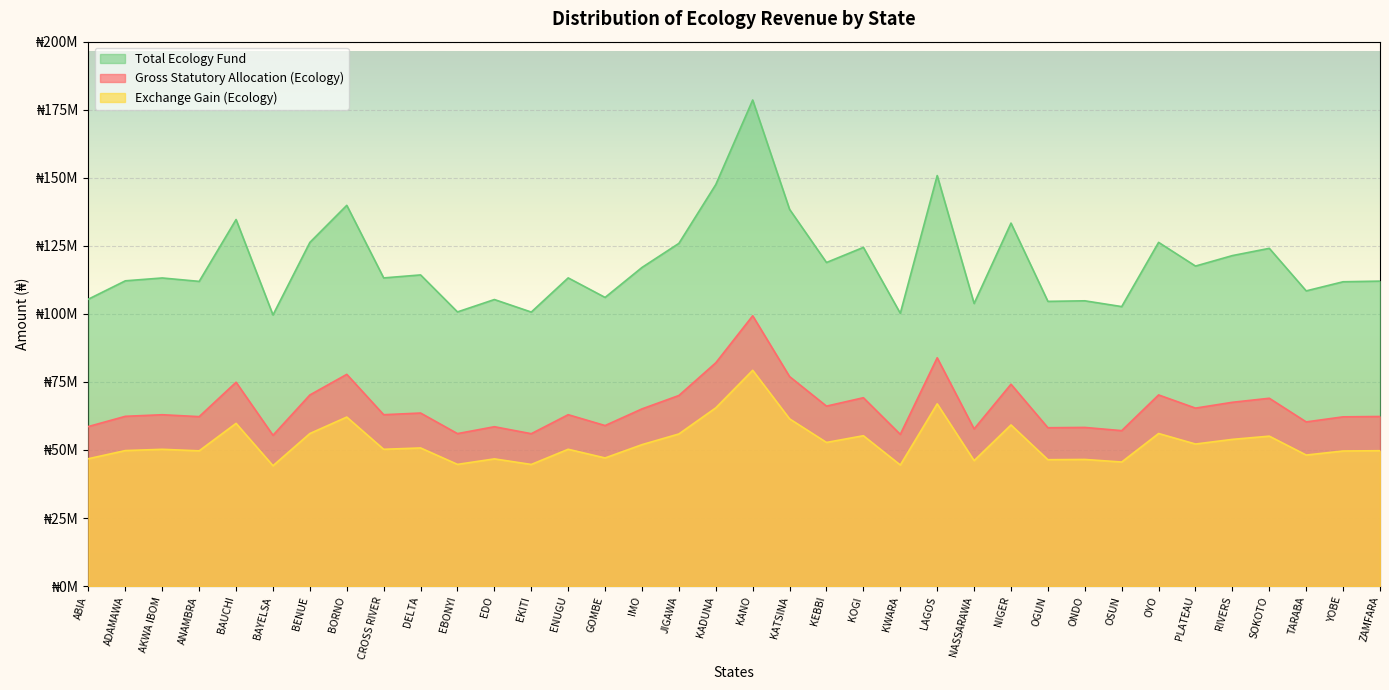

At which label does Total Ecology Fund reach its minimum?

BAYELSA